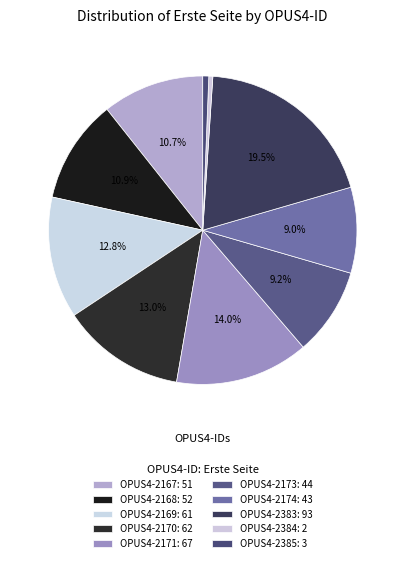

How many slices are in this pie chart?

10